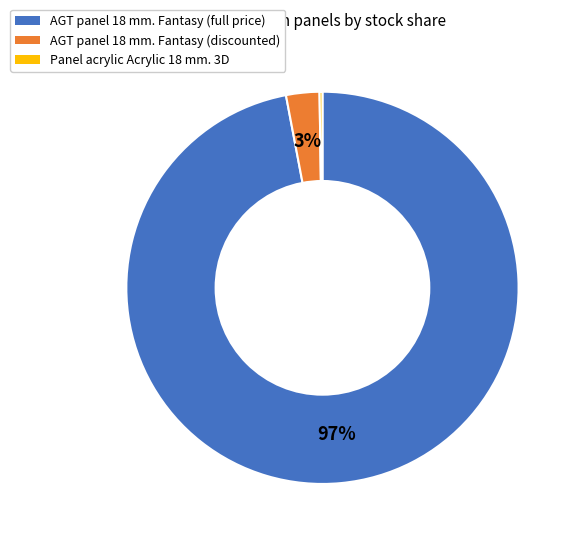

To the nearest percent, what is the average slice percentage?

33%